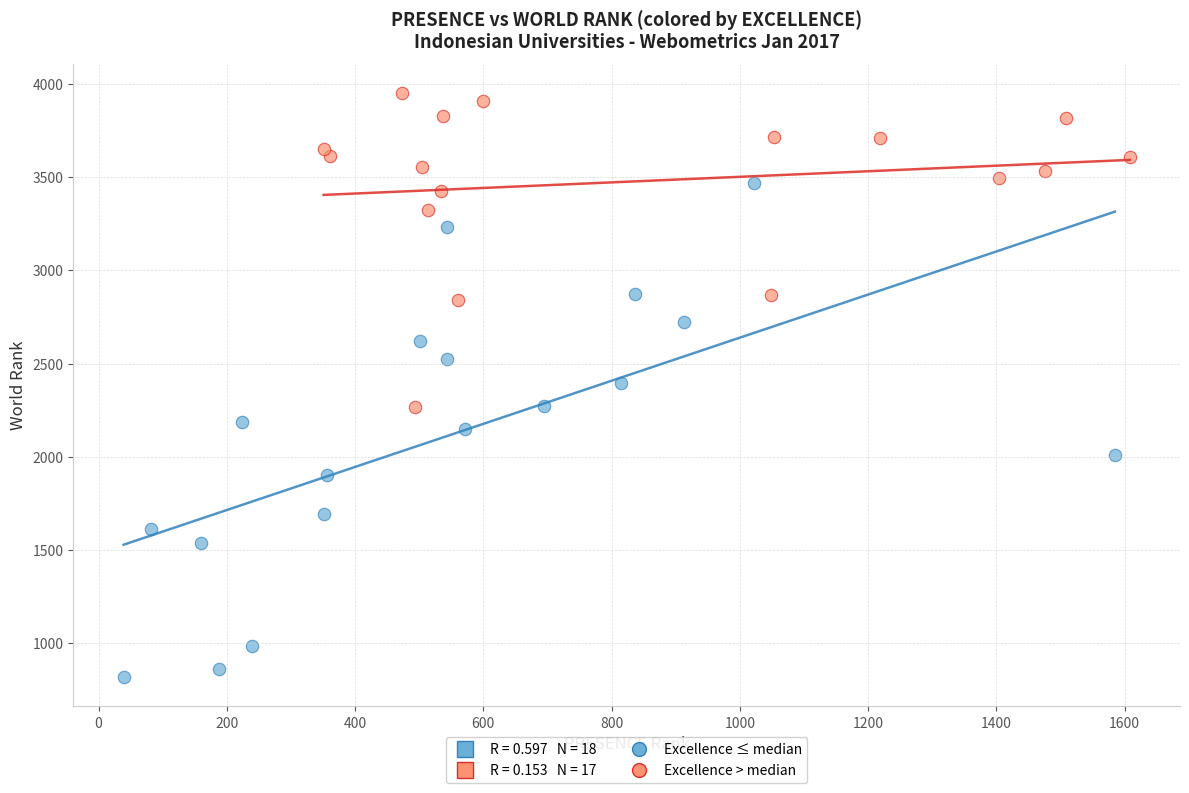

Which series contains the lowest Y value?

Excellence ≤ median